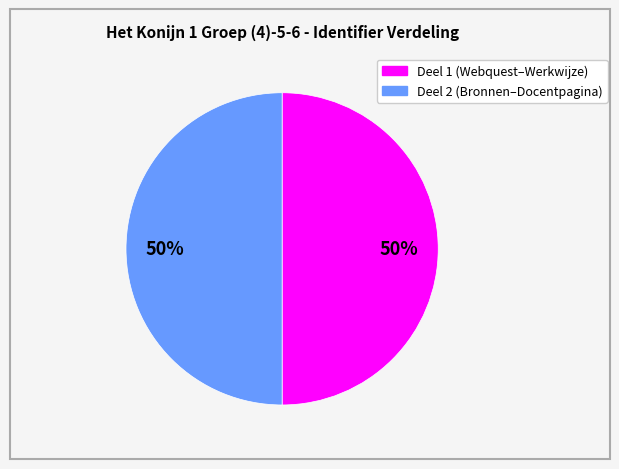

To the nearest percent, what is the average slice percentage?

50%